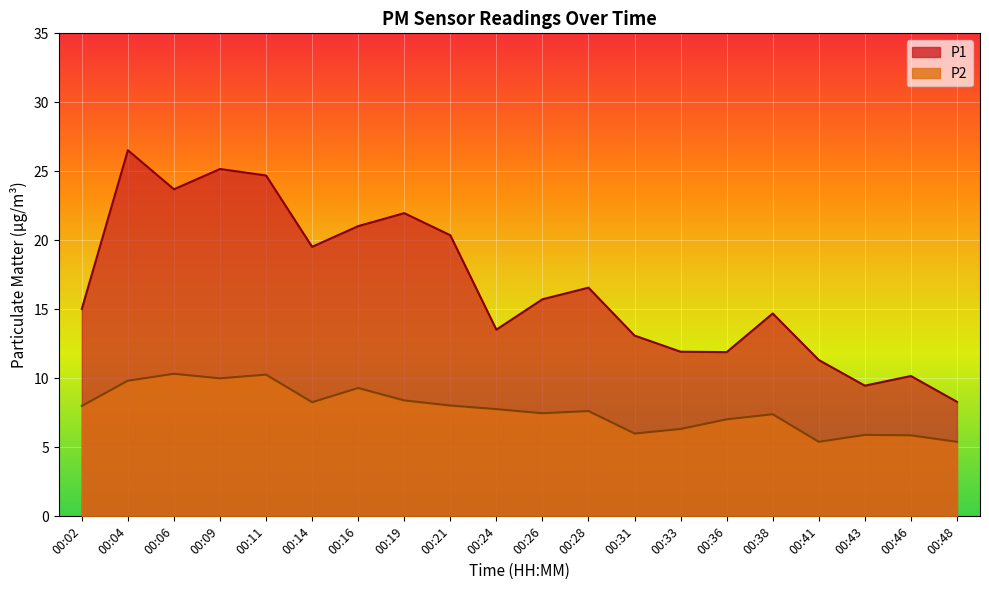

Is the value of P1 at 00:48 greater than the value of P2 at 00:28?

Yes